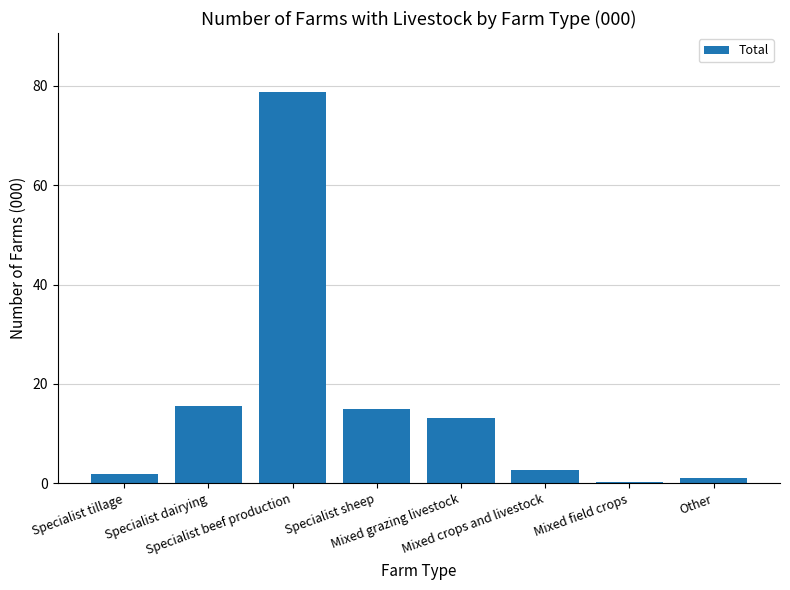

Which category has the highest value across all series?

Specialist beef production